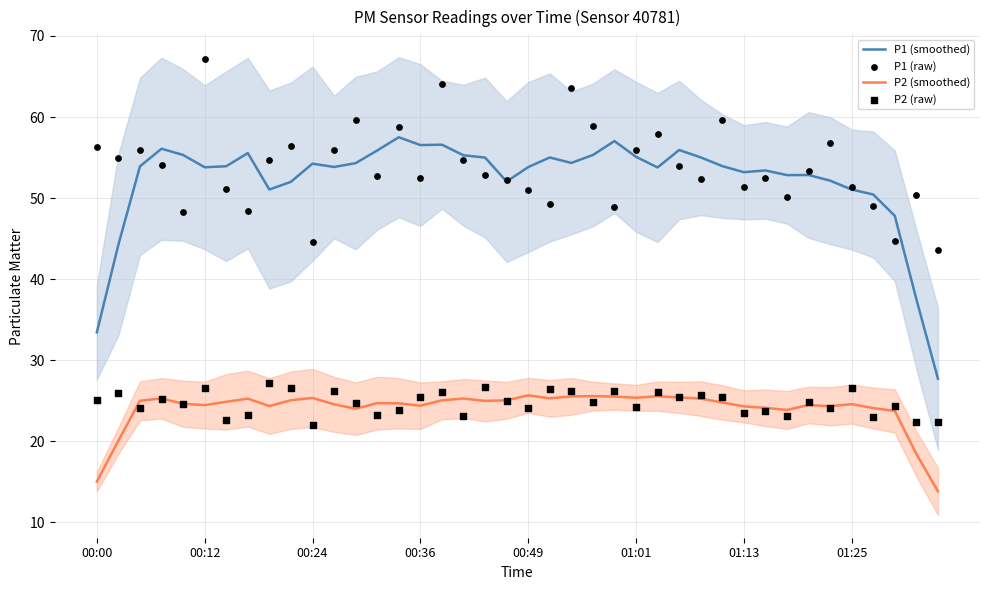

Which series reaches the maximum Y coordinate?

P1 (raw)